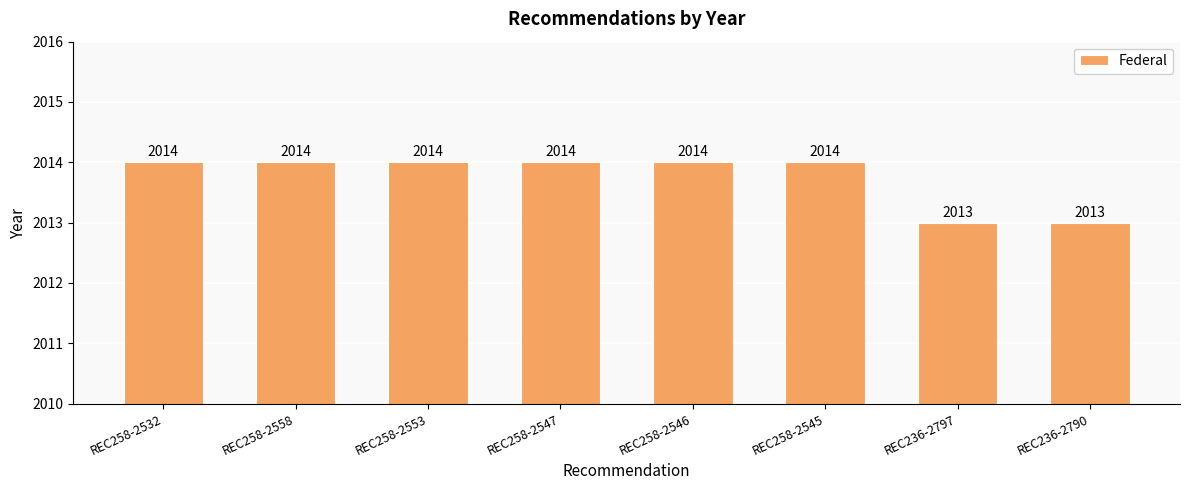

Reading right to left, list all the values displayed in this chart.

2013	2013	2014	2014	2014	2014	2014	2014